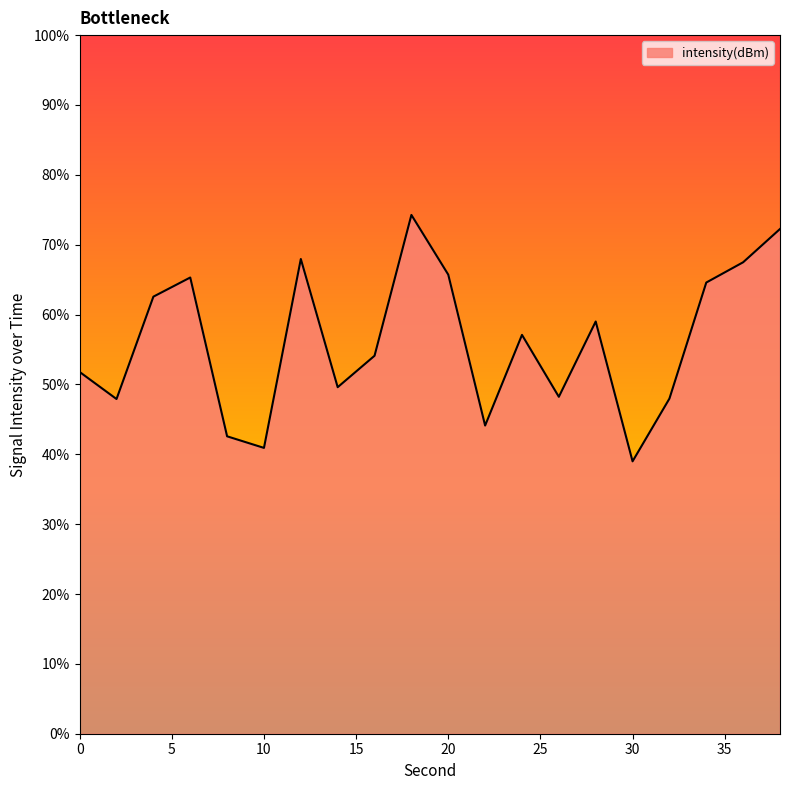

Reading right to left, list all the values displayed in this chart.

38=-125.6	36=-126.5	34=-127.1	32=-130.4	30=-132.2	28=-128.2	26=-130.4	24=-128.6	22=-131.2	20=-126.9	18=-125.1	16=-129.2	14=-130.1	12=-126.4	10=-131.8	8=-131.5	6=-126.9	4=-127.5	2=-130.4	0=-129.6